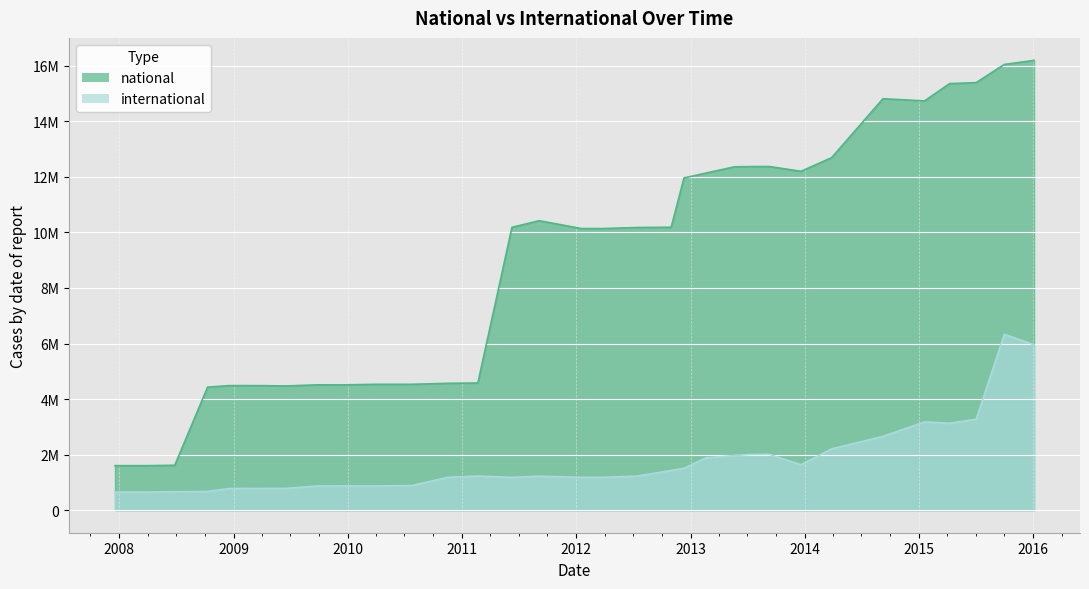

The value of international at 2009-06-17 is 780791. True or false?

True